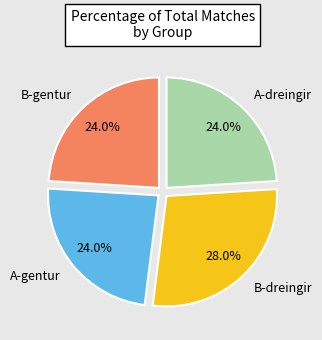

Which has a higher value, B-dreingir or A-dreingir?

B-dreingir